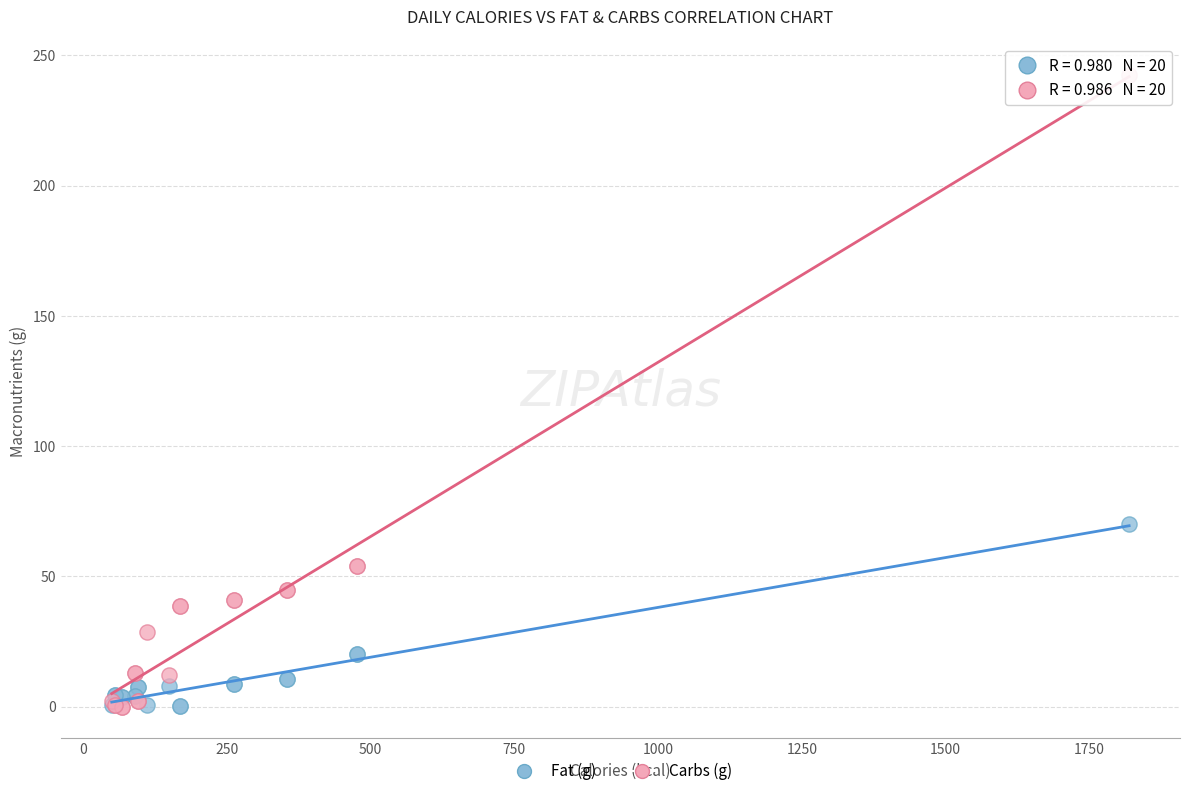

In the Carbs (g) series, what Y value is closest to 121?

53.8